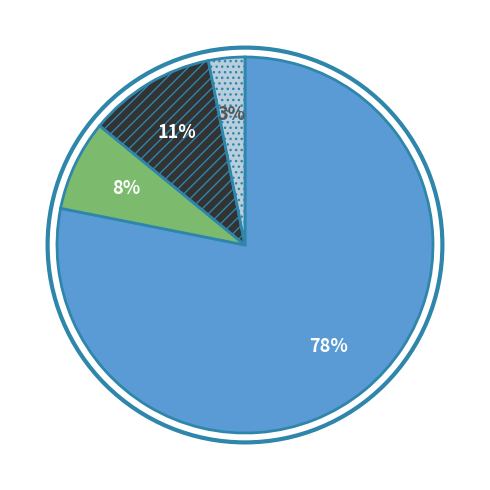

Count the number of slices in the pie.

4